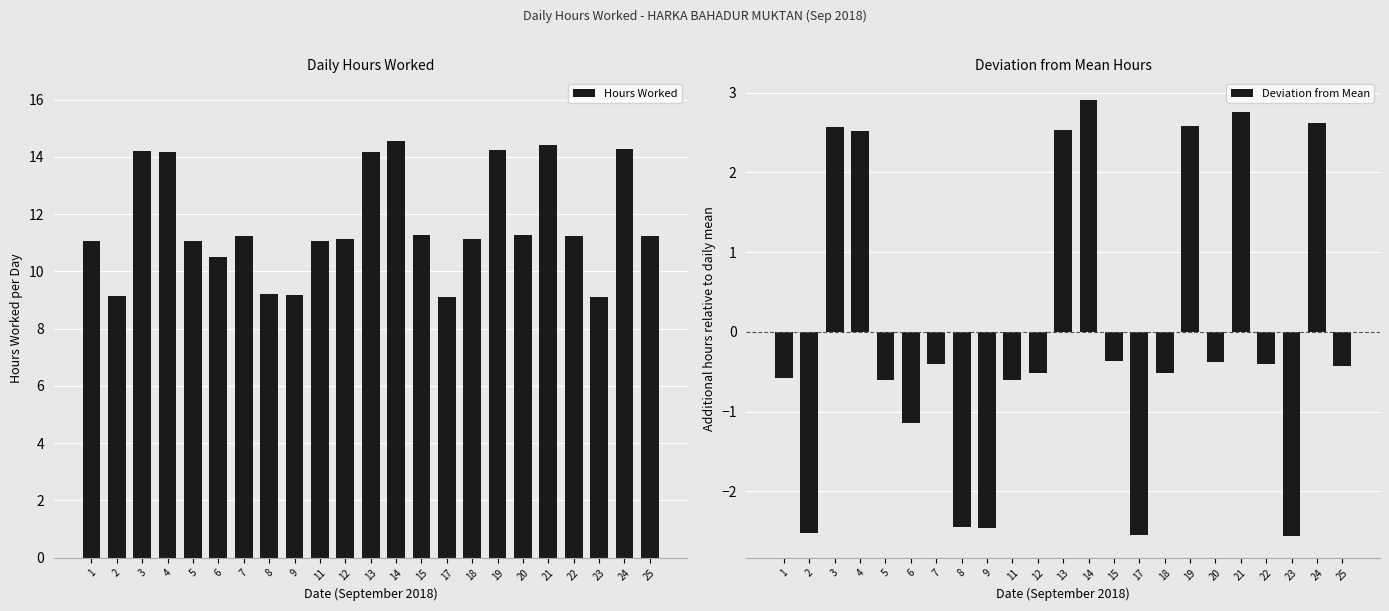

The Deviation from Mean series shows 3.8 at 21. True or false?

False